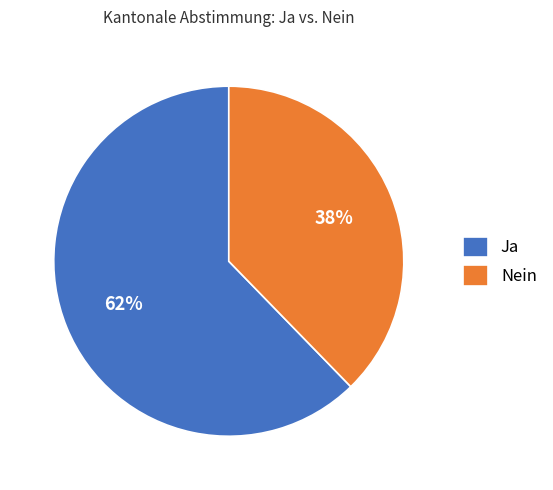

To the nearest percent, what is the average slice percentage?

50%